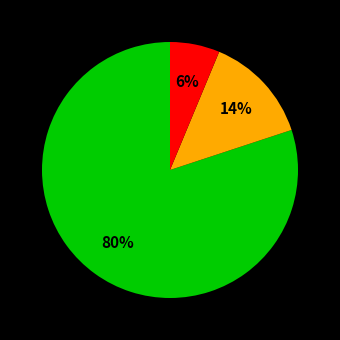

Is there any slice that represents more than half of the pie?

Yes